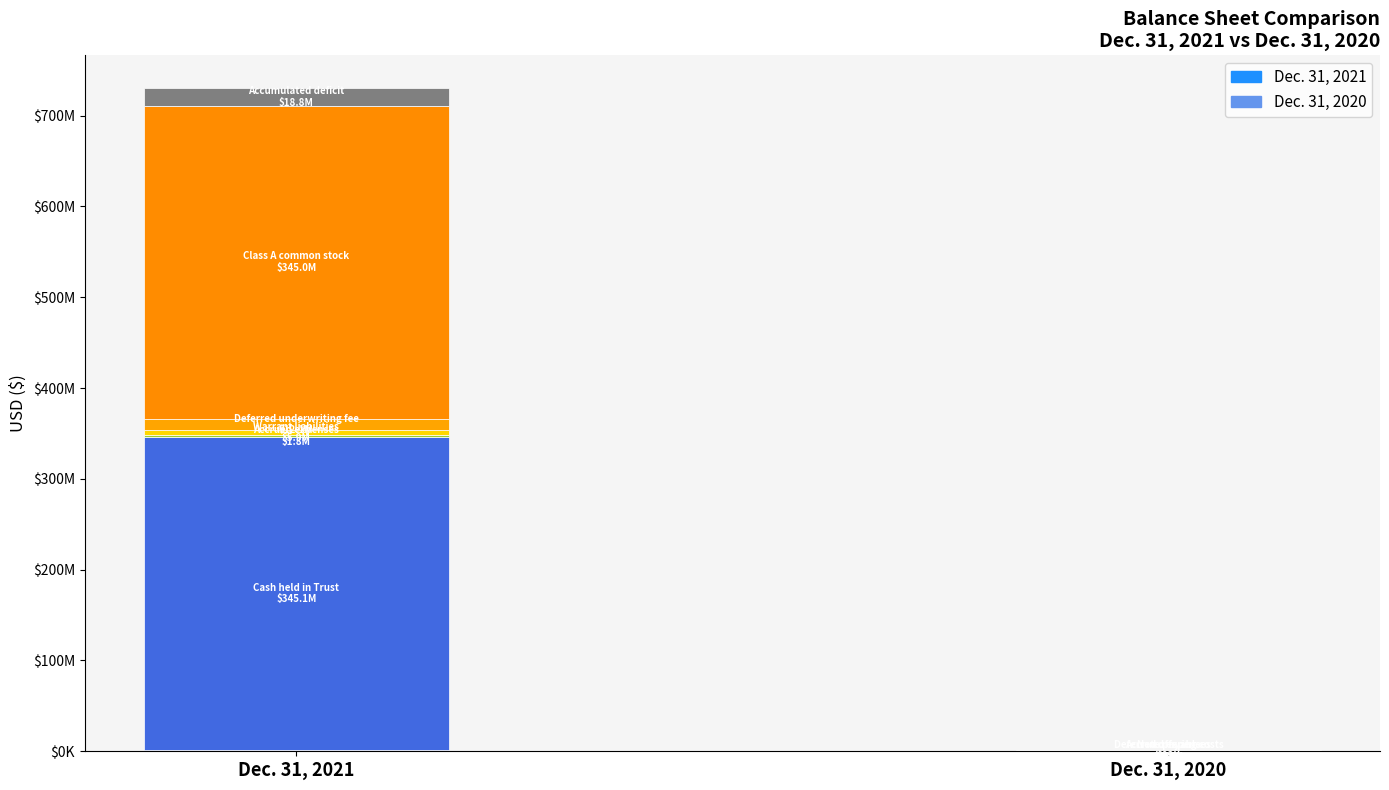

What is the maximum value for Dec. 31, 2020?

436890